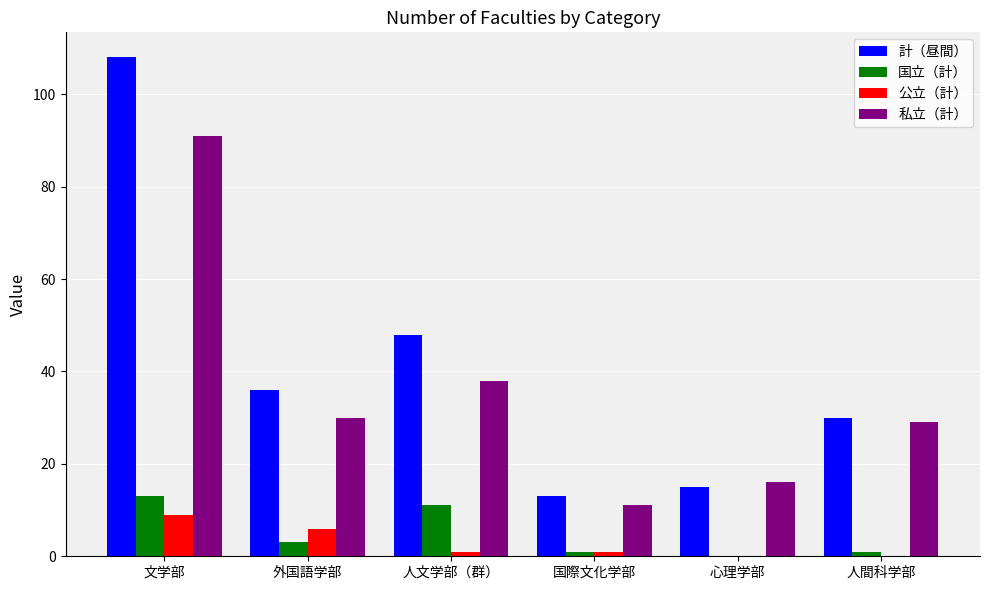

What is the sum of all 国立（計） values?

29